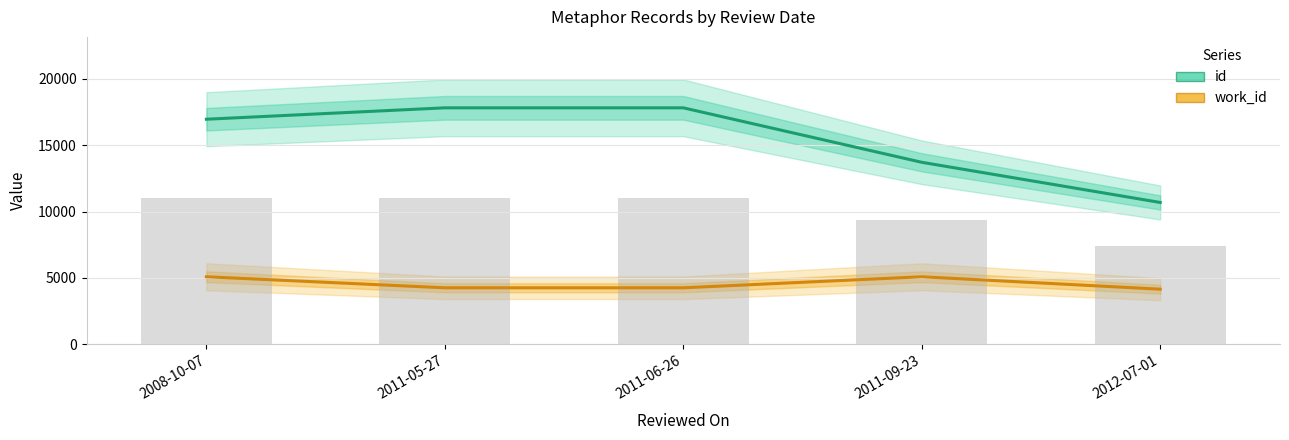

What is the difference between the work_id values at 2008-10-07 and 2012-07-01?

935